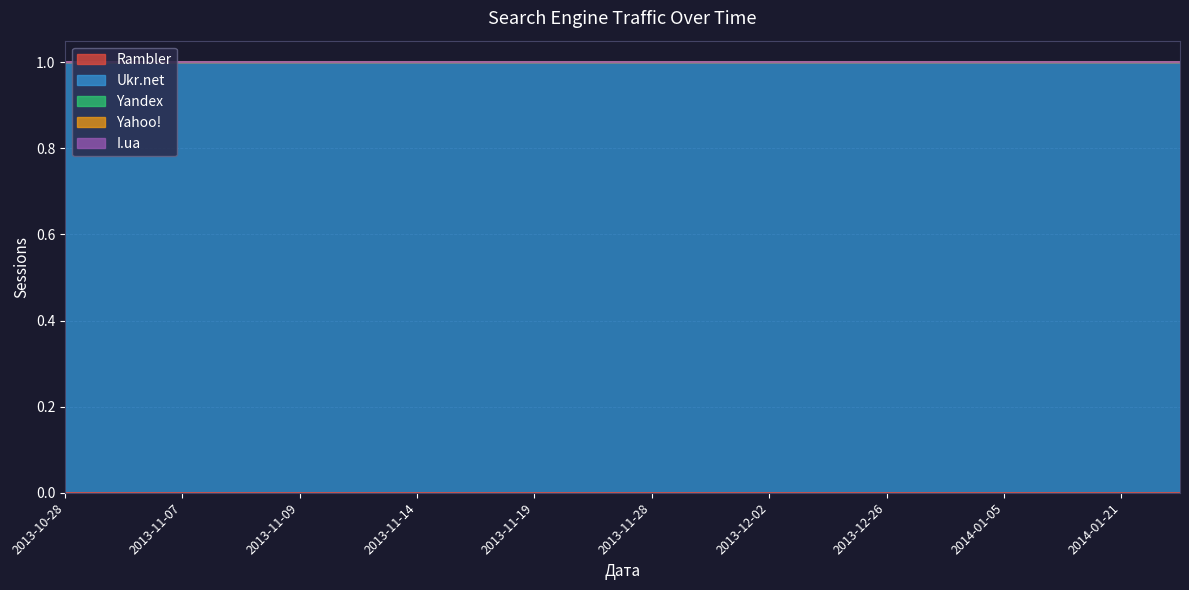

Rank the series by their maximum value, from highest to lowest.

Ukr.net, Rambler, Yandex, Yahoo!, I.ua